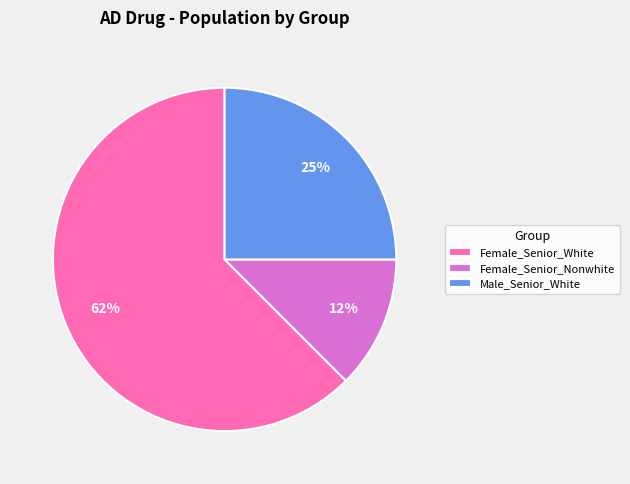

What is the smallest slice in the pie chart?

Female_Senior_Nonwhite